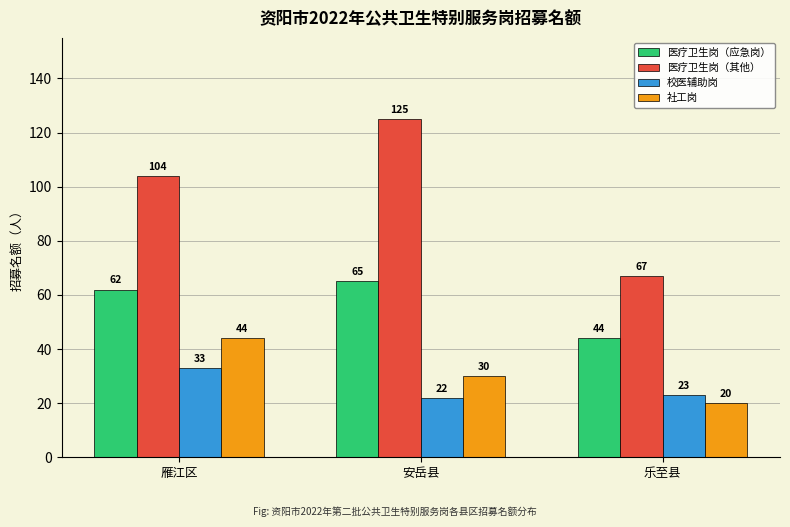

What is the minimum value shown in the chart?

20